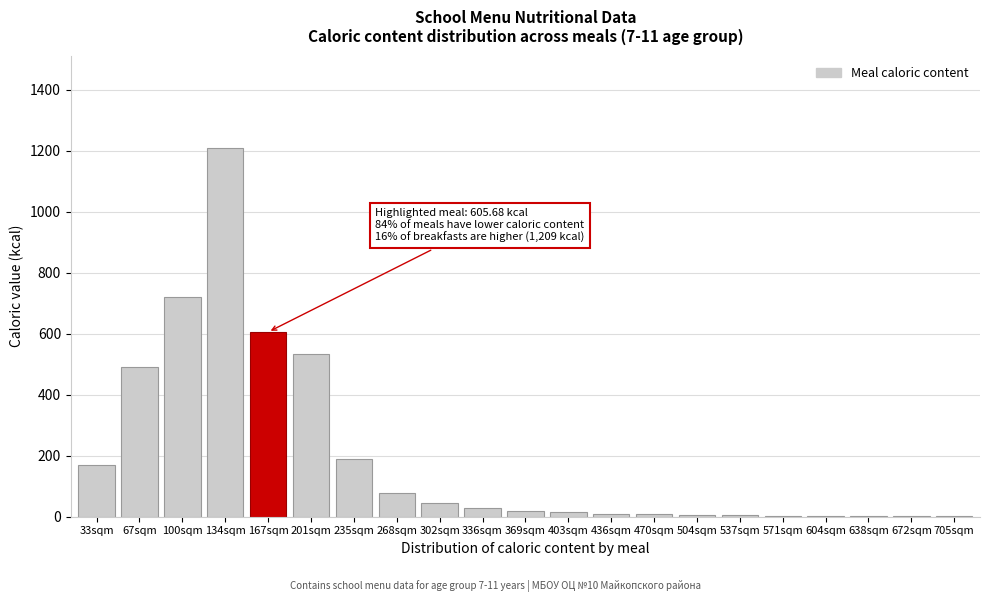

What is the sum of all values?

4145.4